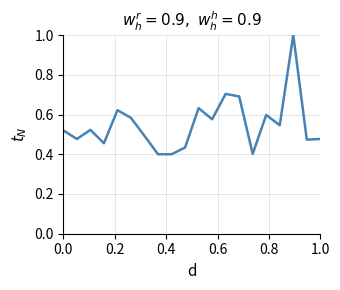

What is the maximum value shown in the chart?

1.0